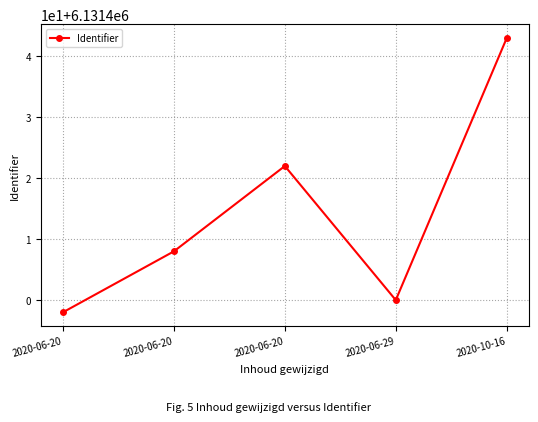

Reading right to left, transcribe all the data shown in this chart.

6131443	6131400	6131422	6131408	6131398